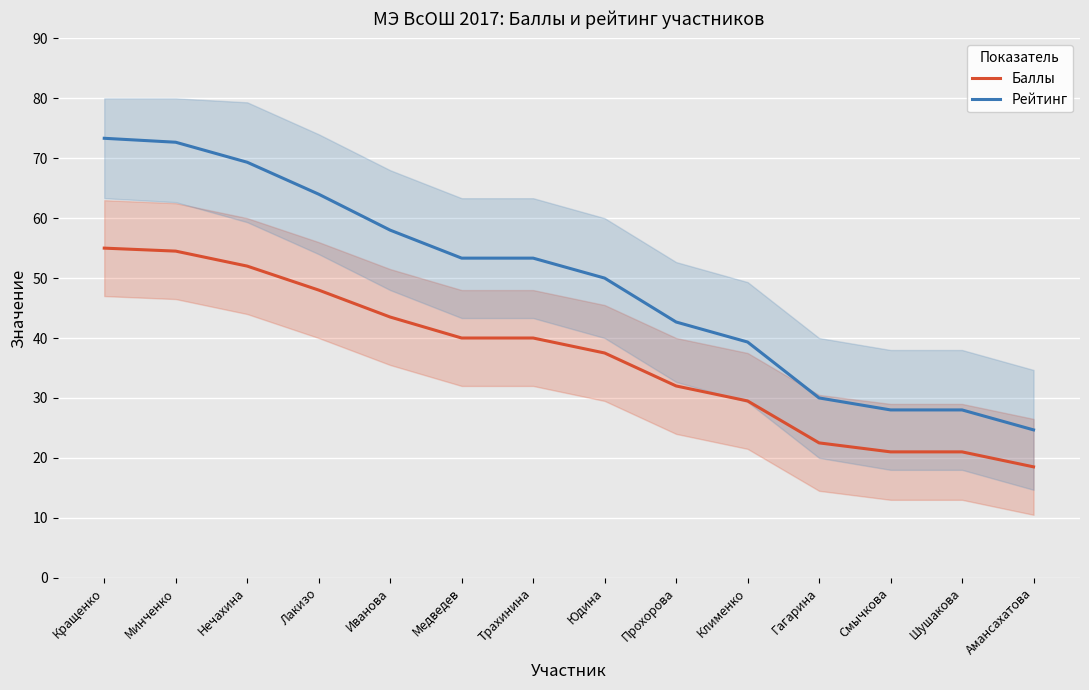

At which label is Баллы closest to 36?

Юдина